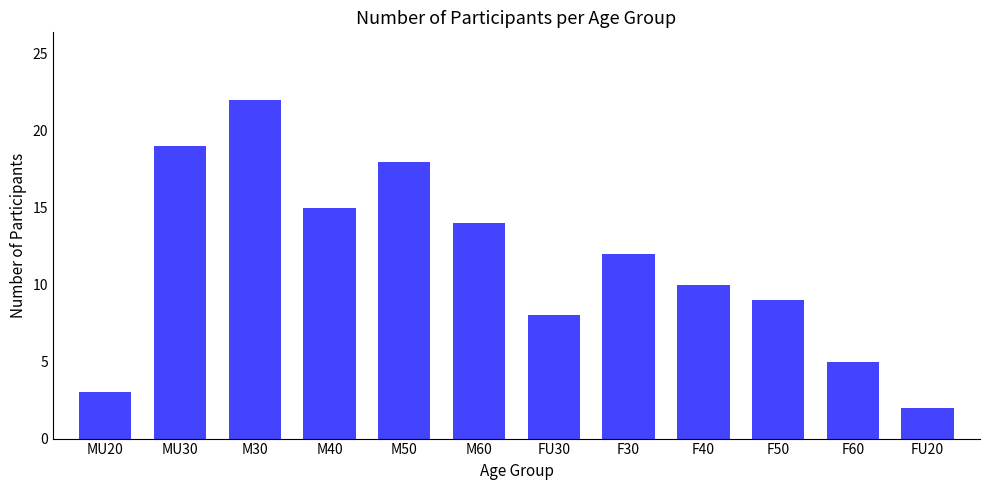

At which category does the chart reach its peak across all series?

M30